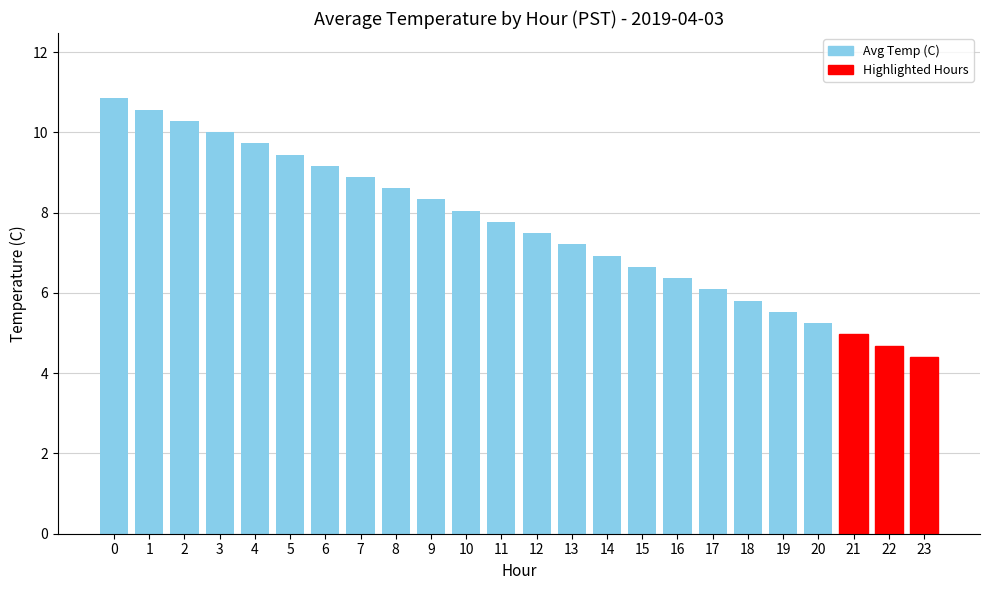

The value at 0 is 10.8. True or false?

True